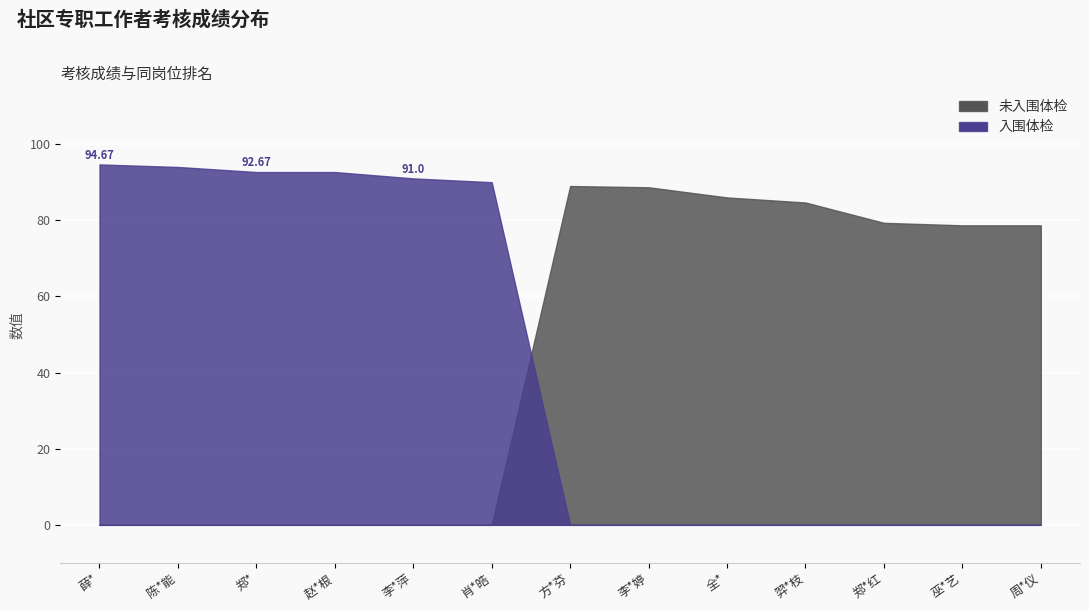

What is the smallest value displayed?

0.0